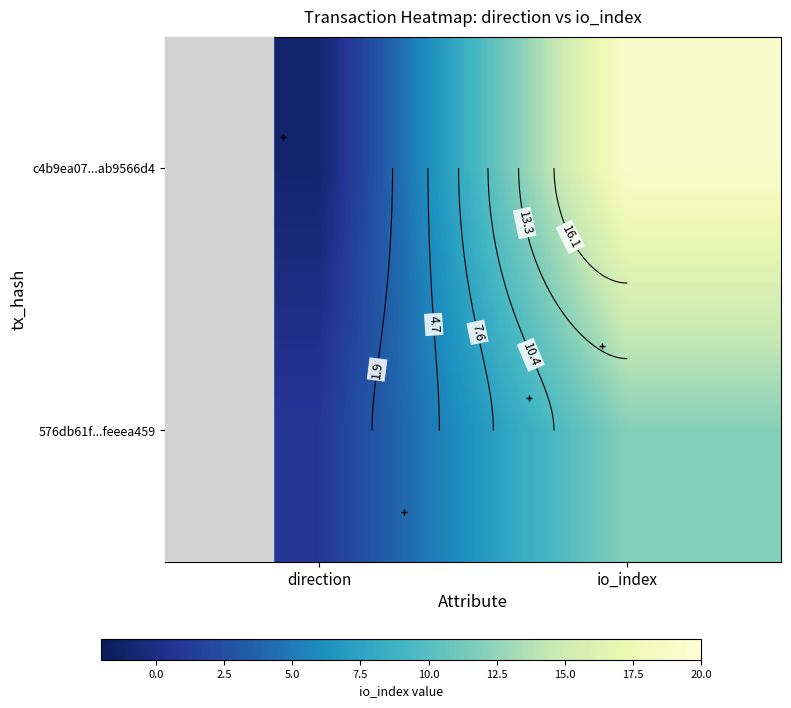

Read the c4b9ea07...ab9566d4 value at io_index.

19